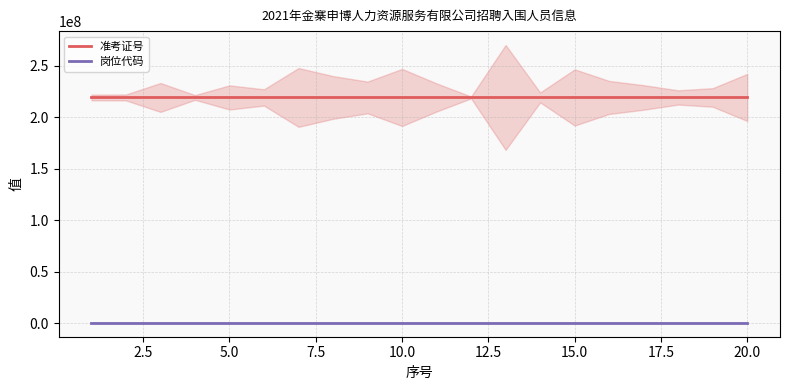

What is the difference between the maximum and minimum values in the 准考证号 series?

107